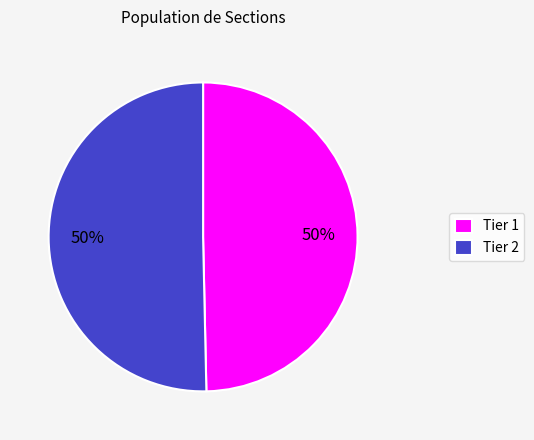

Combined, do Tier 1 and Tier 2 account for over 50%?

Yes